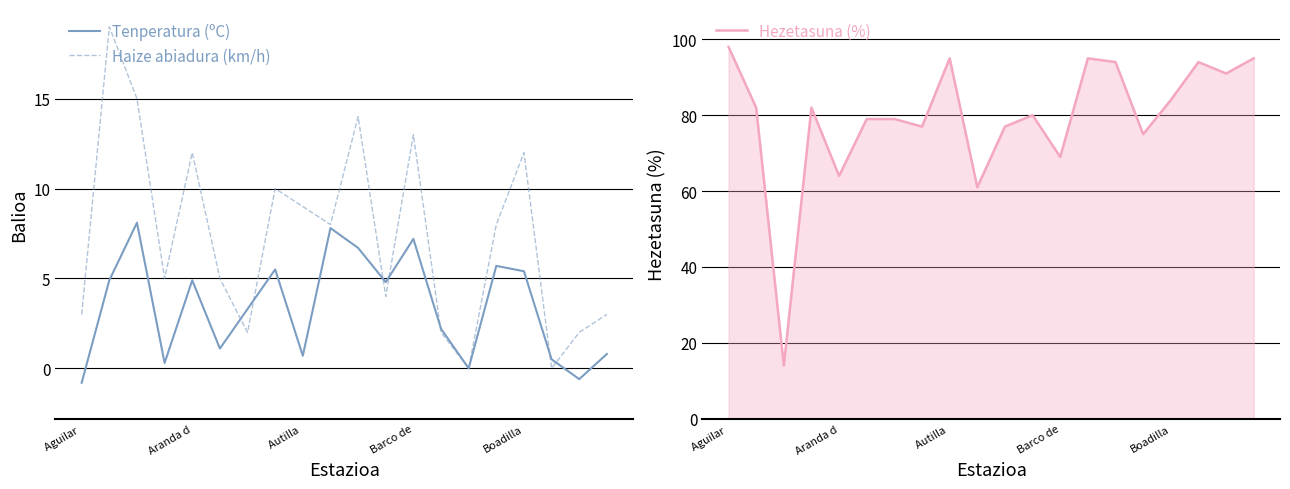

The Tenperatura (ºC) series shows 4.8 at 11. True or false?

True